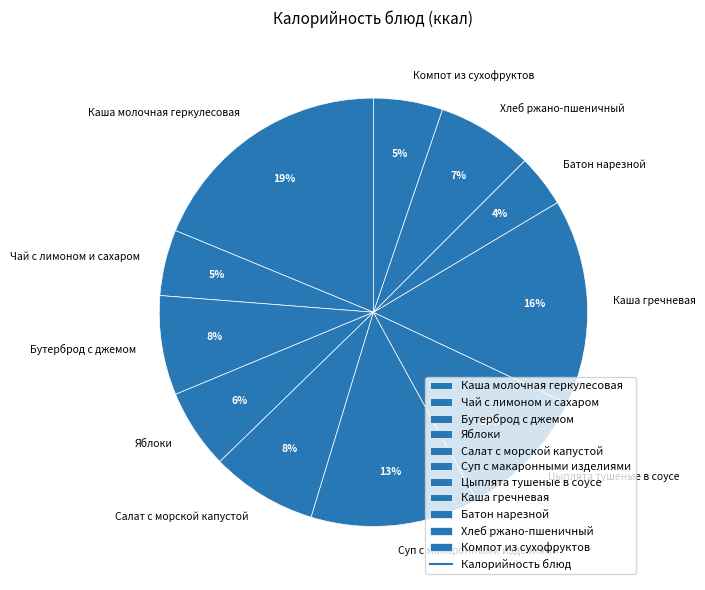

To the nearest percent, what is the combined percentage of Каша гречневая and Цыплята тушеные в соусе?

26%